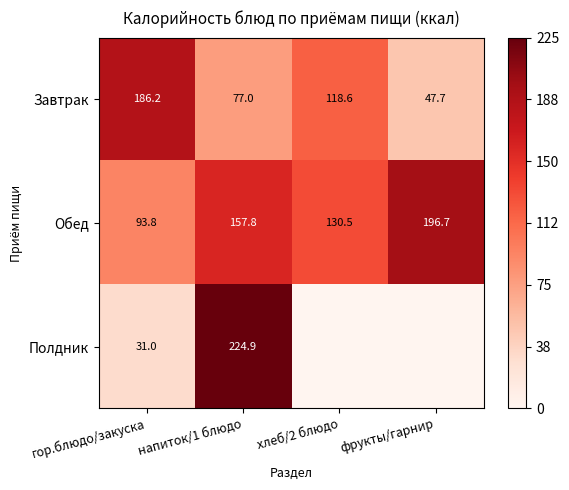

The value of Обед at хлеб/2 блюдо is 130.5. True or false?

True